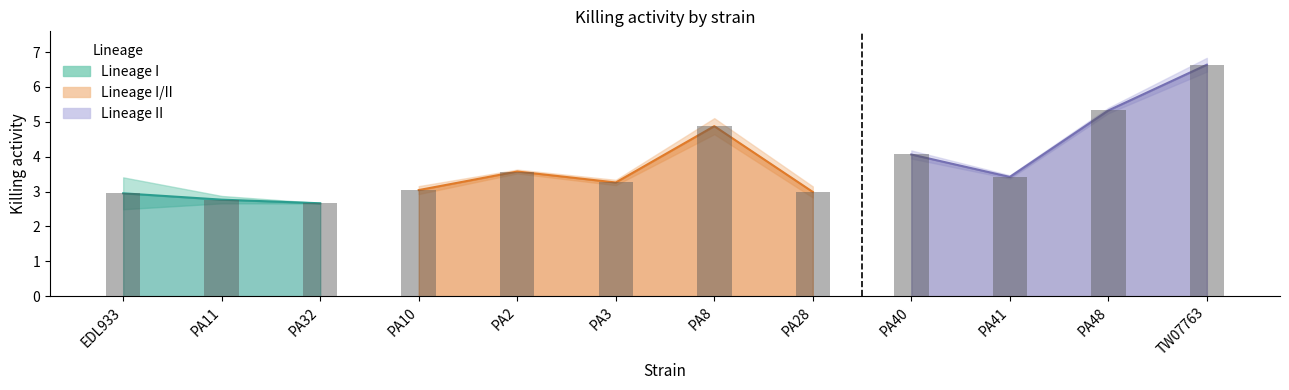

Where is the data nearest to the value 4?

PA40